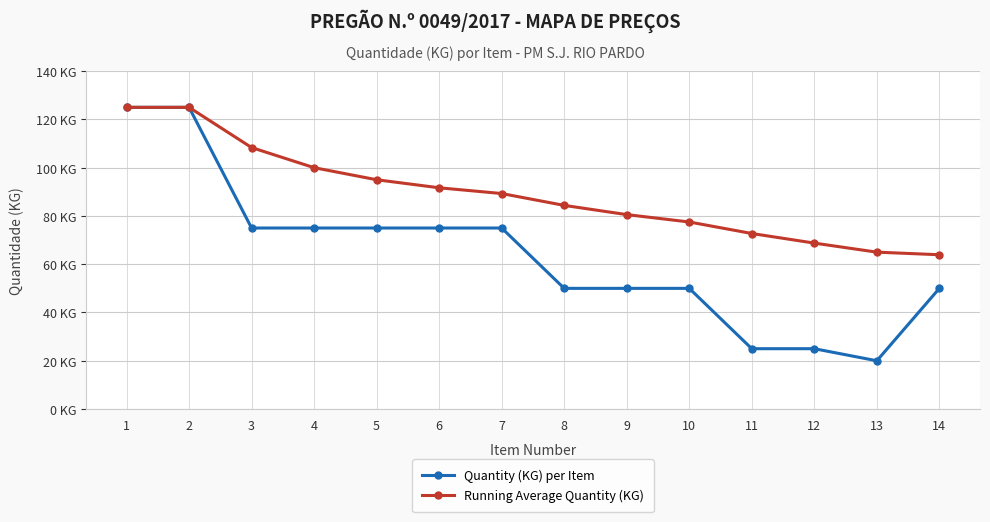

Between 2 and 7, which series saw the biggest shift?

Quantity (KG) per Item